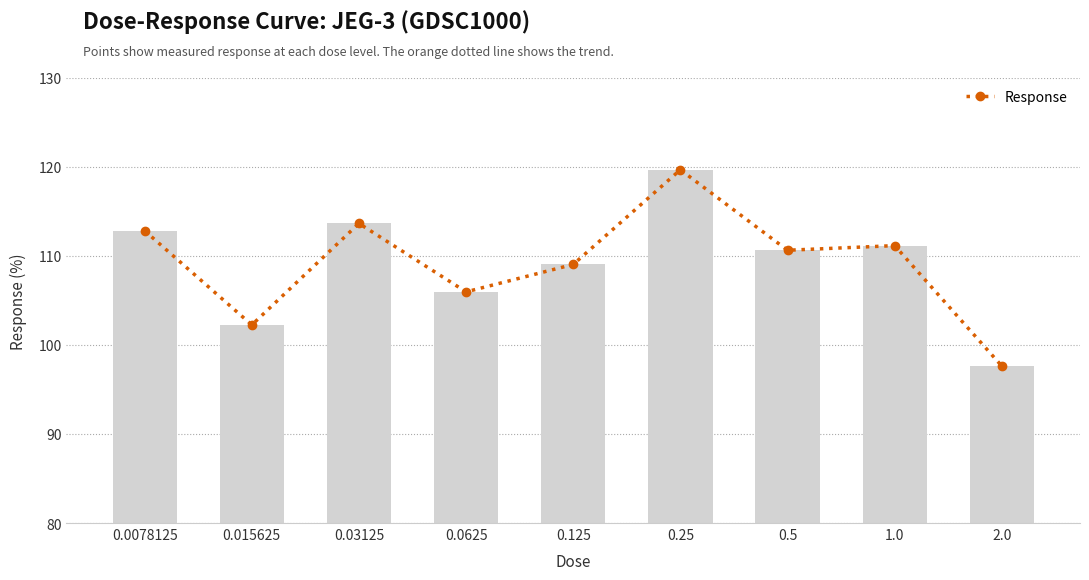

How many categories are shown in the chart?

9